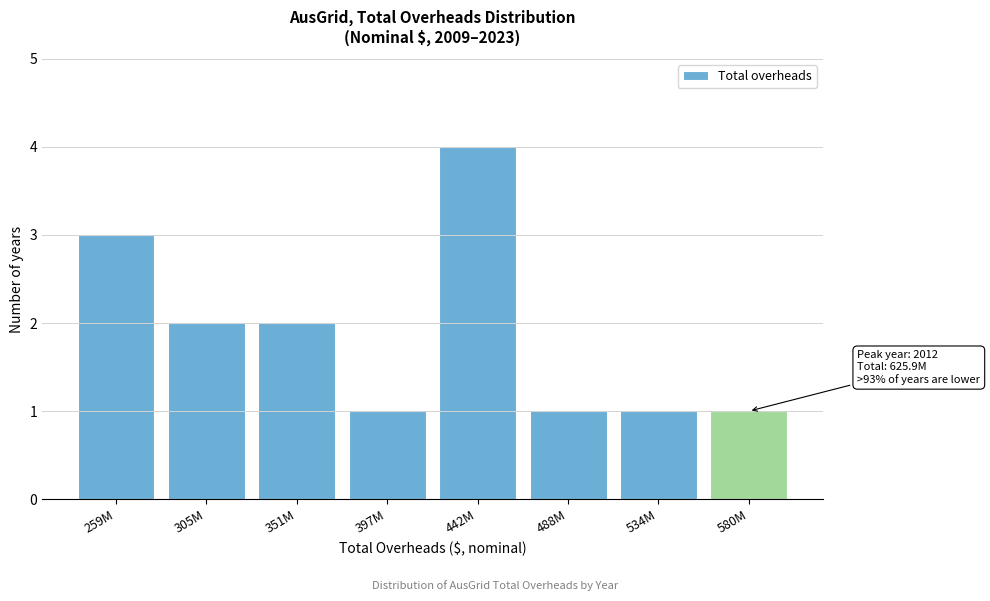

Reading right to left, transcribe all the data shown in this chart.

1	1	1	4	1	2	2	3